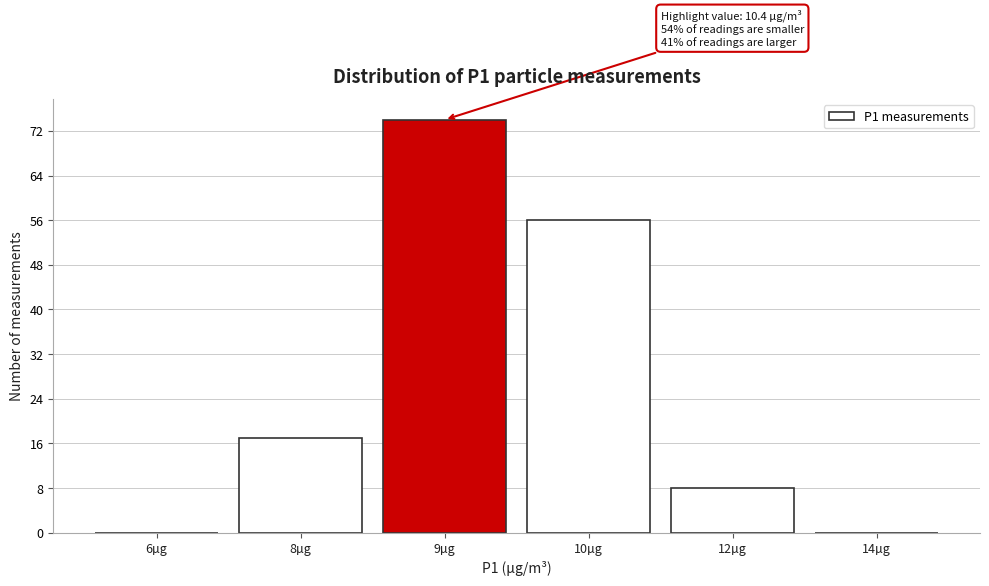

Reading right to left, what are all the values shown in this chart?

14µg=0	12µg=8	10µg=56	9µg=74	8µg=17	6µg=0